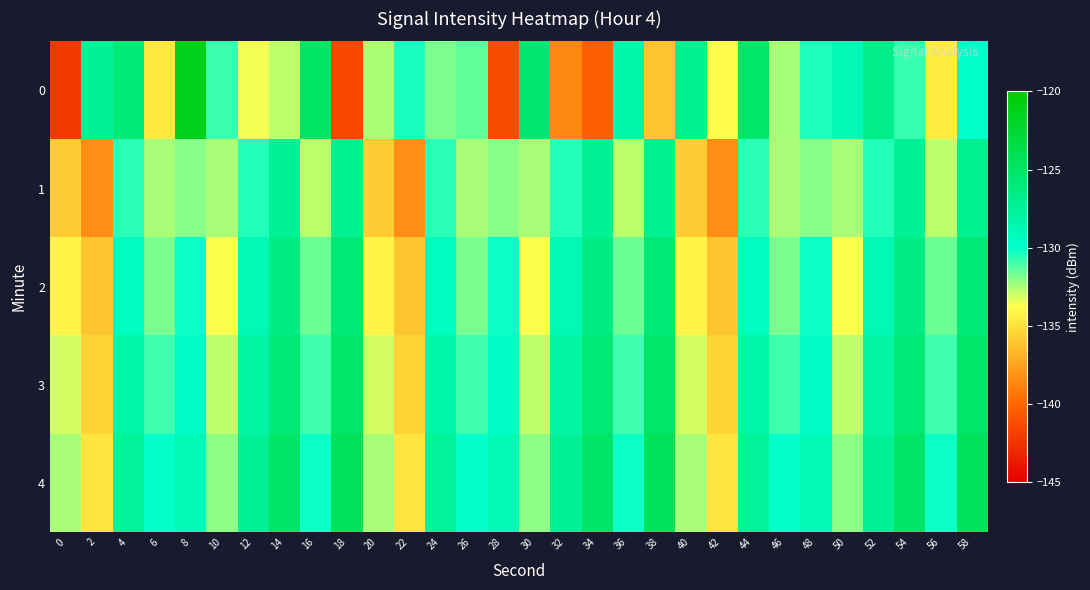

How many series are shown in this chart?

5